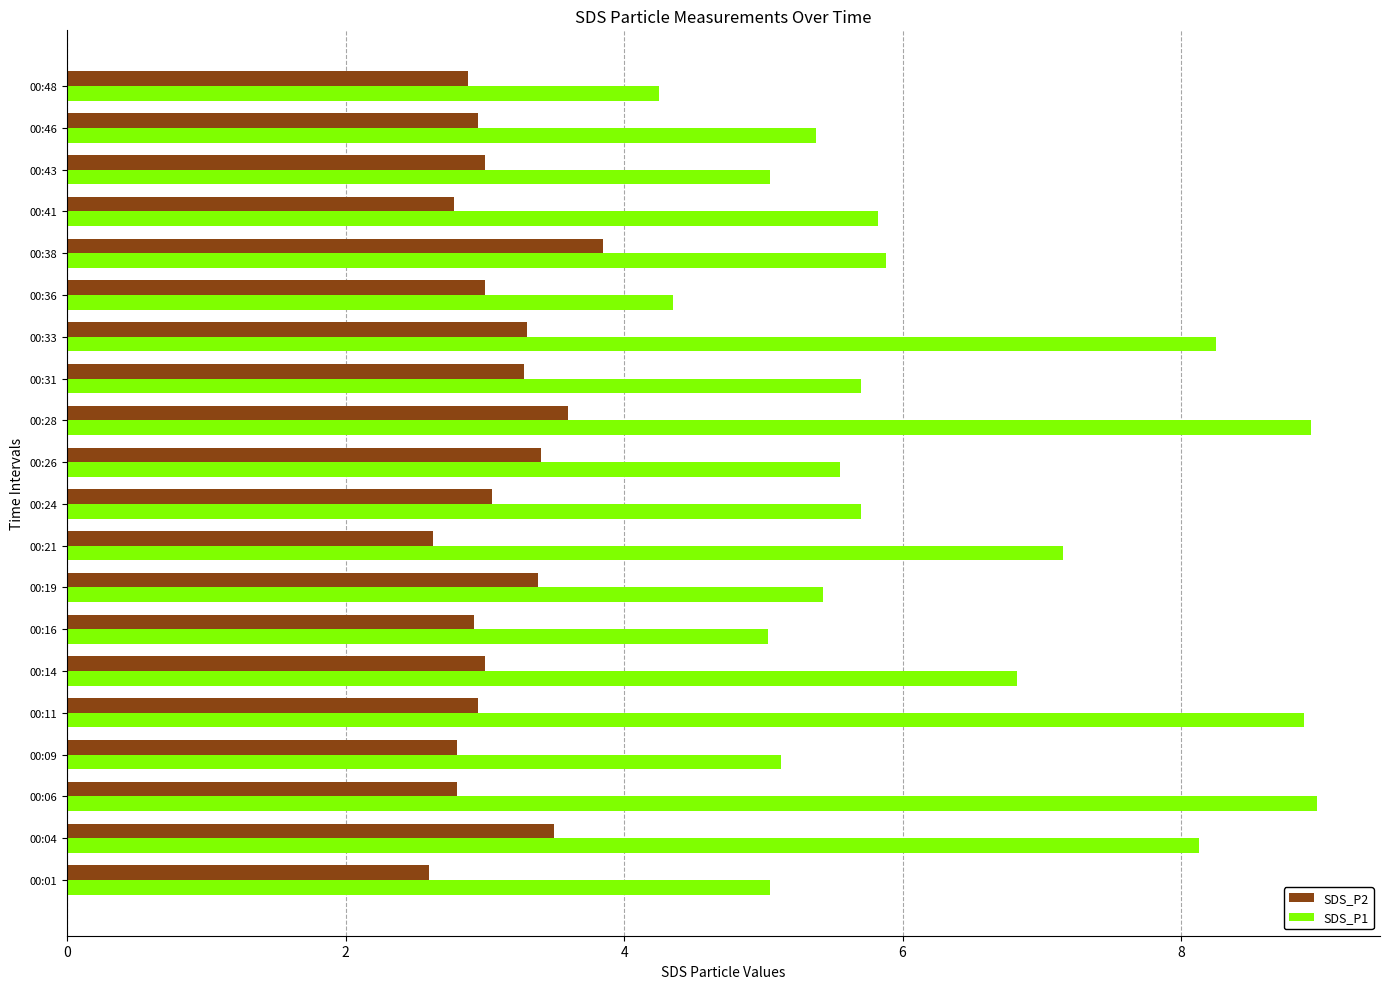

What is the maximum value shown in the chart?

9.0